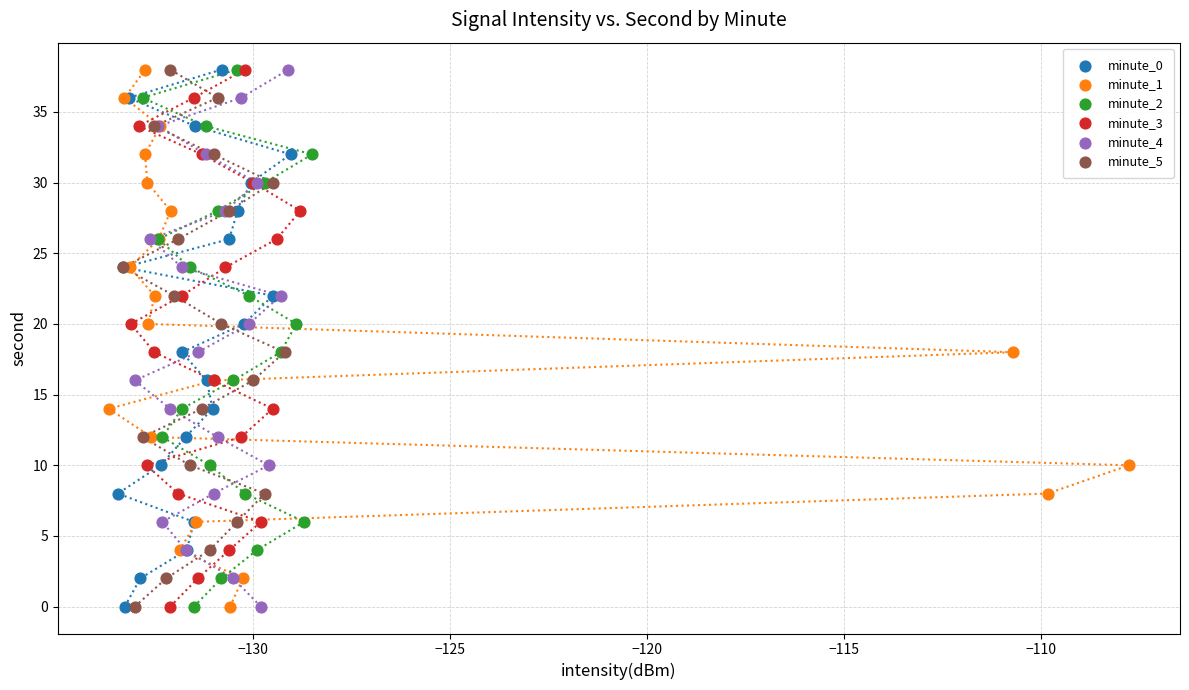

What are all the series names shown in the legend?

minute_0, minute_1, minute_2, minute_3, minute_4, minute_5